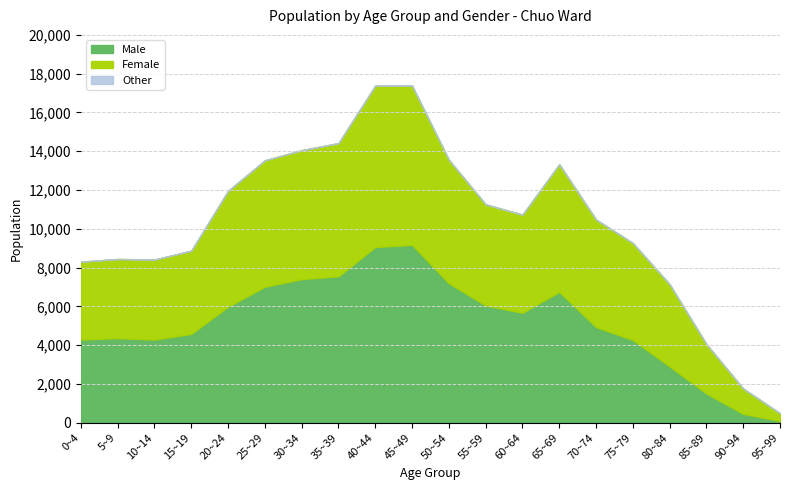

What is the maximum value for Male?

9173